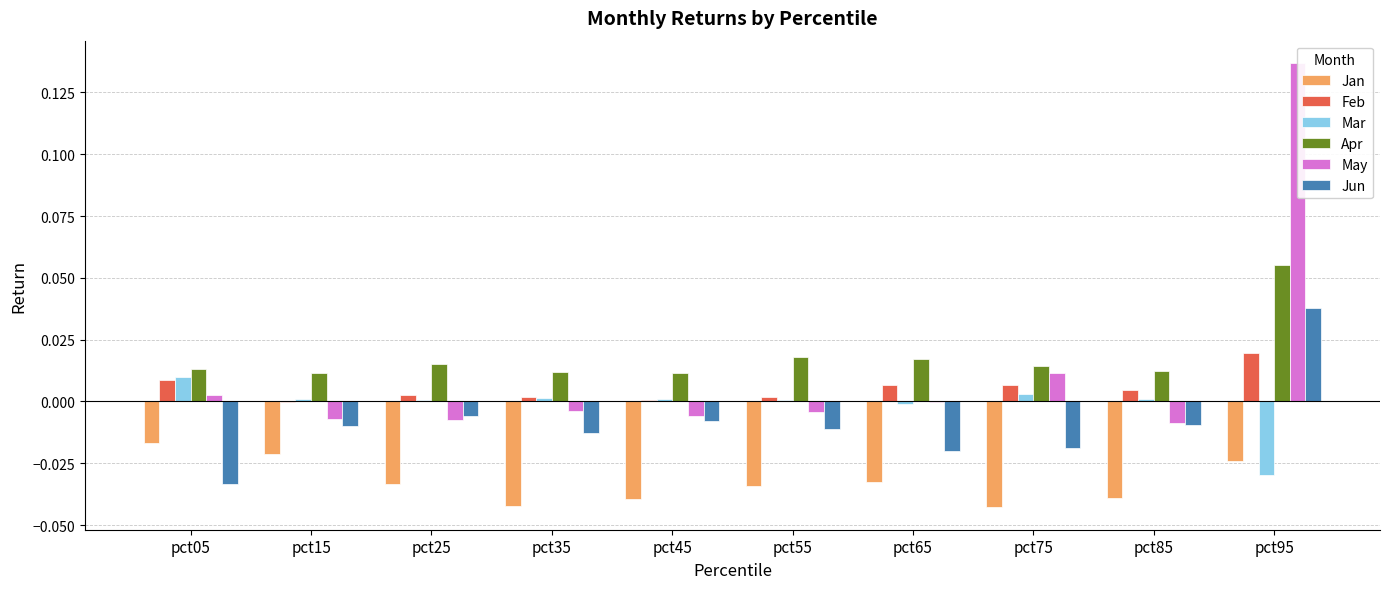

The Mar series shows 0.0 at pct15. True or false?

True